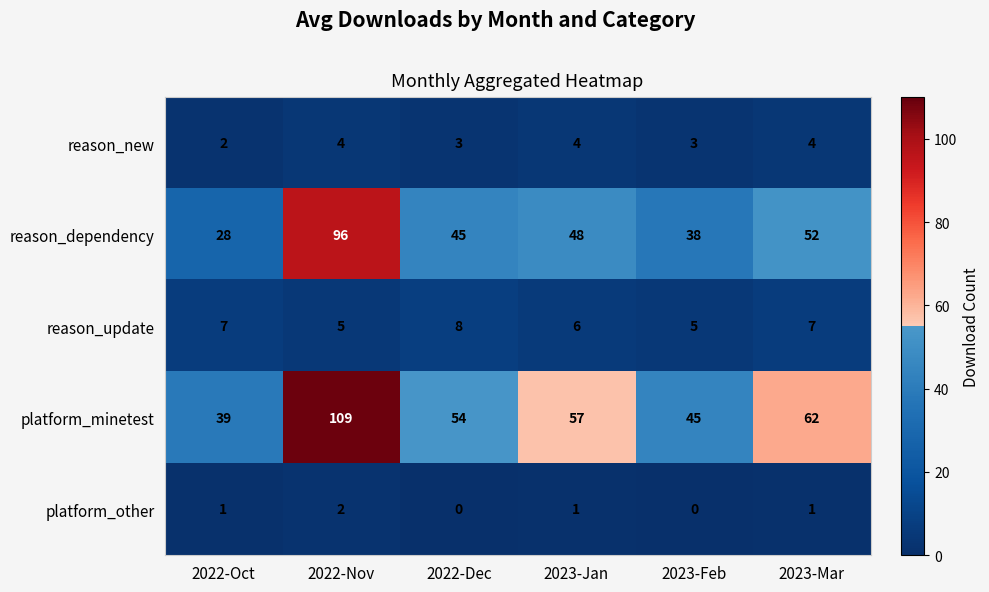

Reading left to right, list all the values displayed in this chart.

reason_new: 2	4	3	4	3	4
reason_dependency: 28	96	45	48	38	52
reason_update: 7	5	8	6	5	7
platform_minetest: 39	109	54	57	45	62
platform_other: 1	2	0	1	0	1